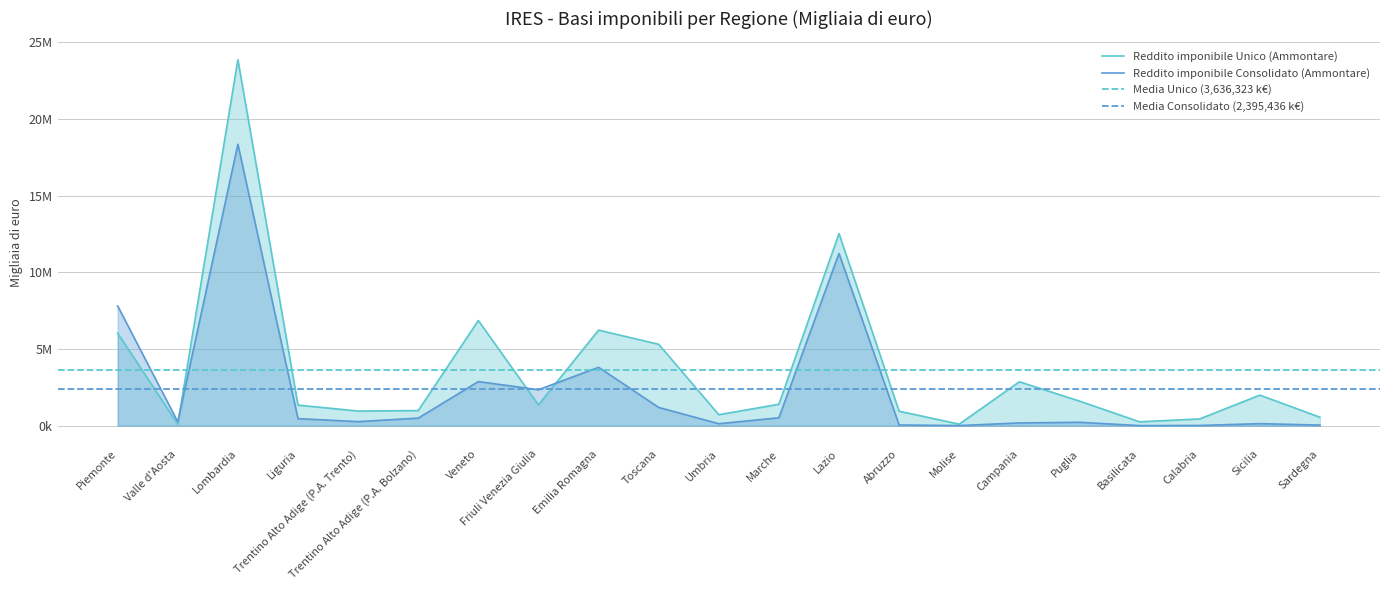

After their last crossing, which series has the higher values: Reddito imponibile Unico (Ammontare) or Reddito imponibile Consolidato (Ammontare)?

Reddito imponibile Unico (Ammontare)